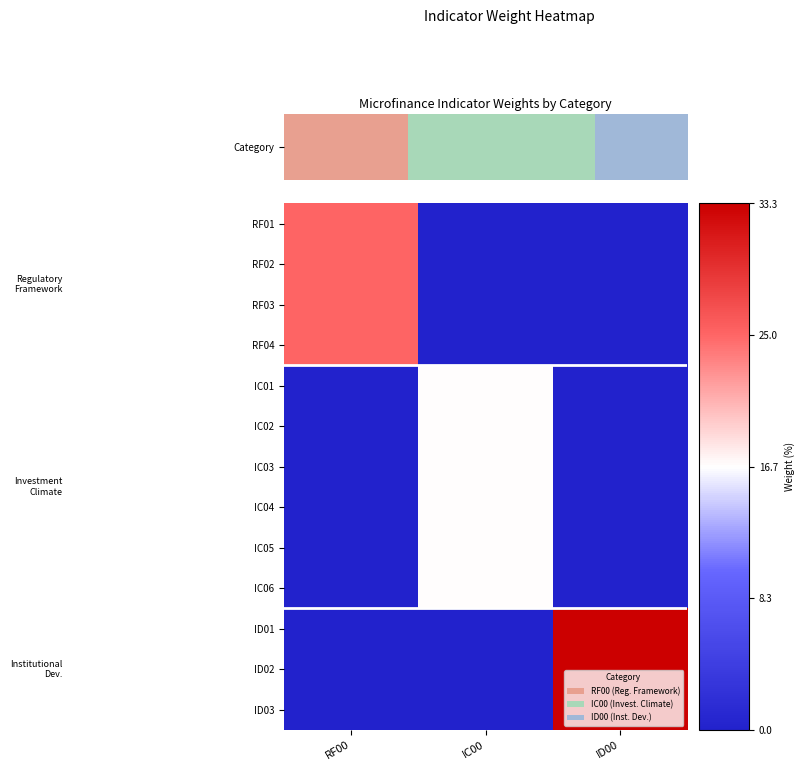

At how many categories does at least one series exceed 17?

2